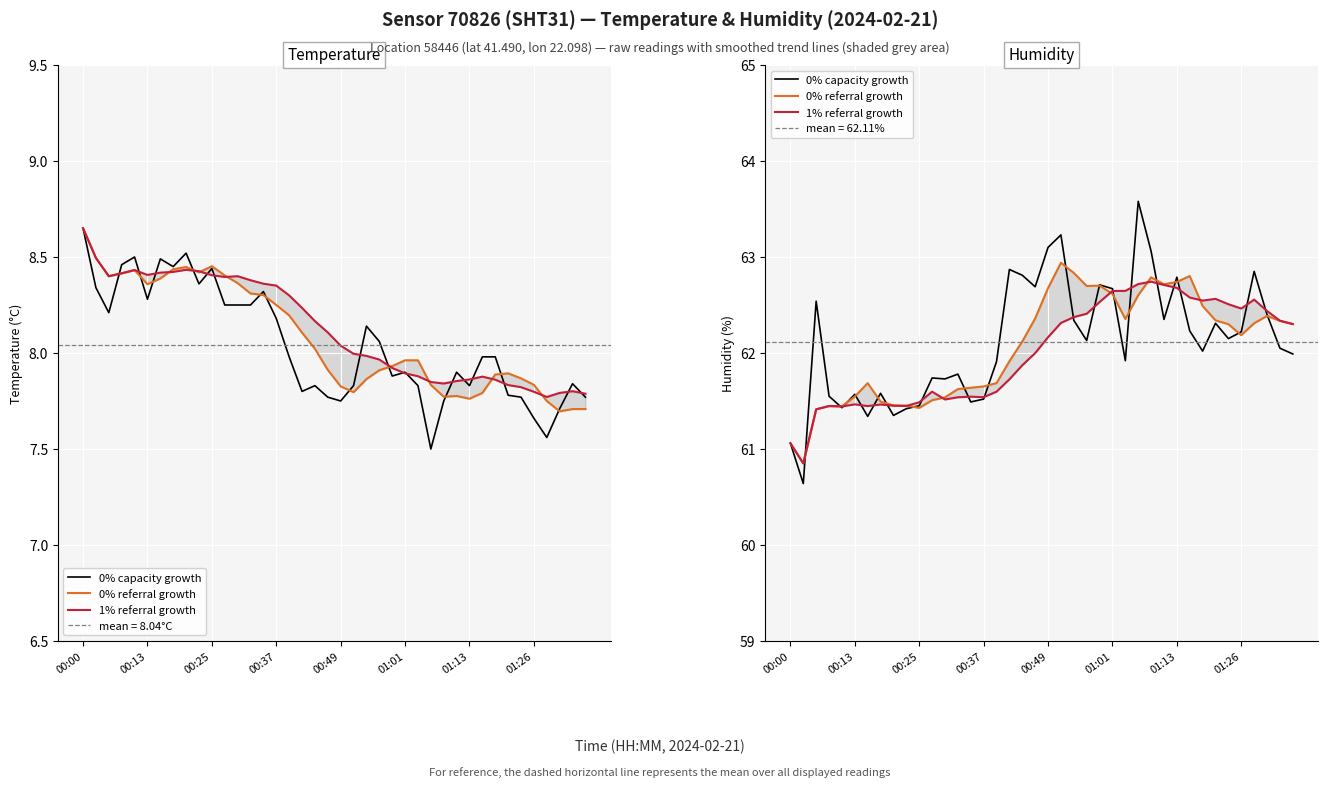

What is the value of the 0% referral growth point at the 28th from the left?

62.6